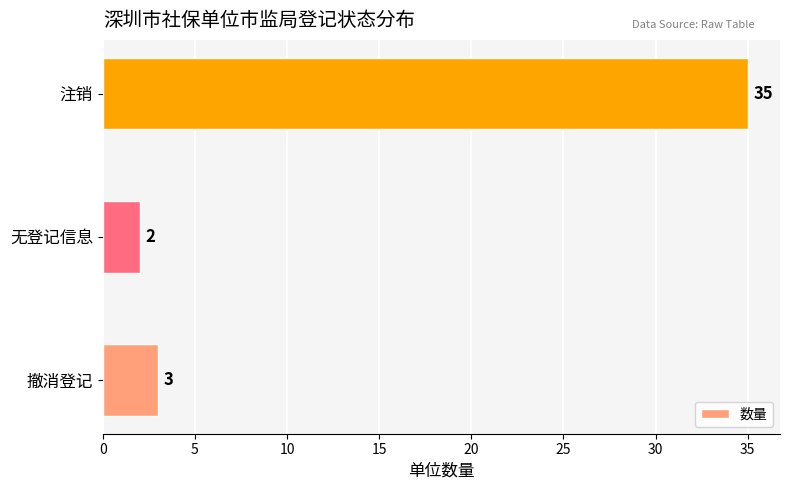

Which has a higher value, 无登记信息 or 注销?

注销